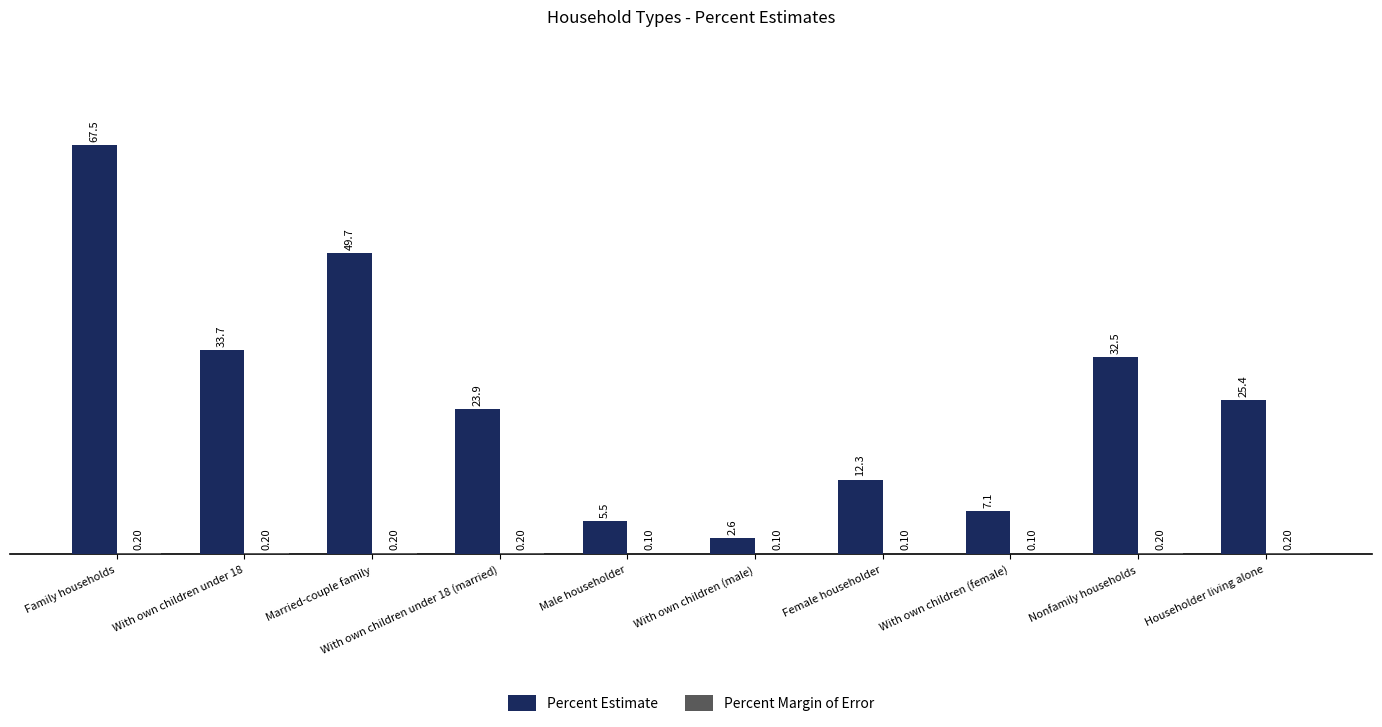

At which label does Percent Estimate first exceed 25?

Family households